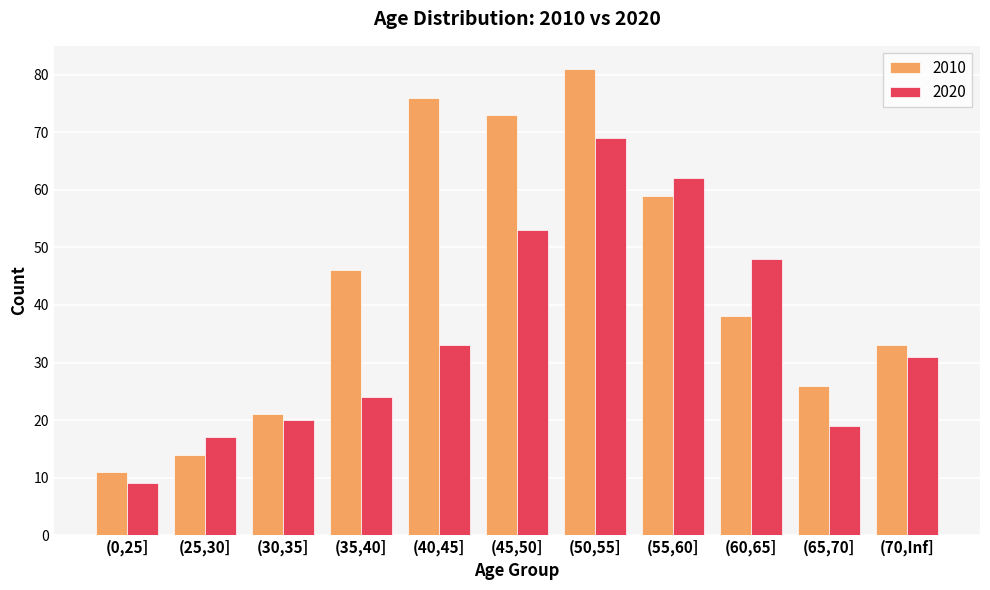

What is the sum of all 2010 values?

478